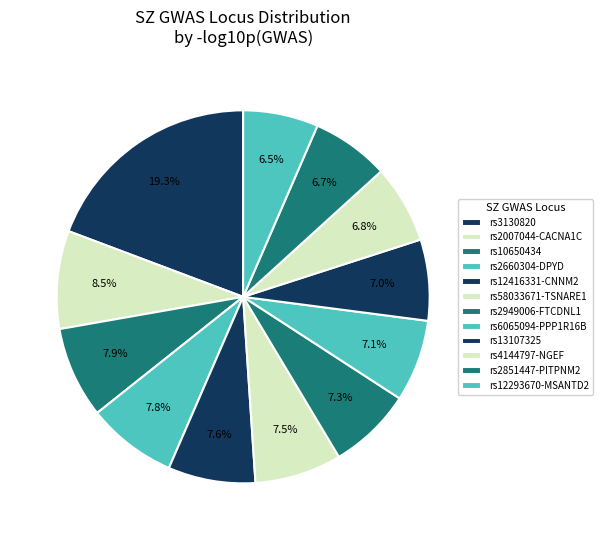

To the nearest percent, what is the difference between the rs2660304-DPYD and rs4144797-NGEF slice percentages?

1%